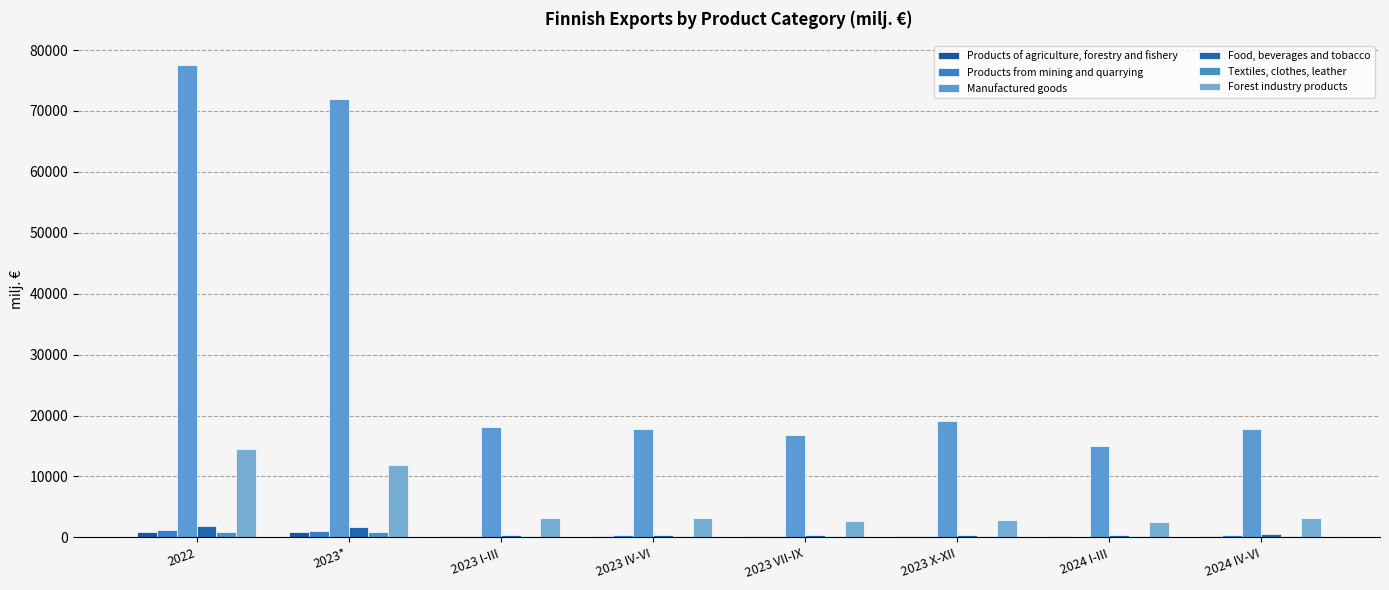

Are the bars grouped side by side (vs. stacked)?

Yes